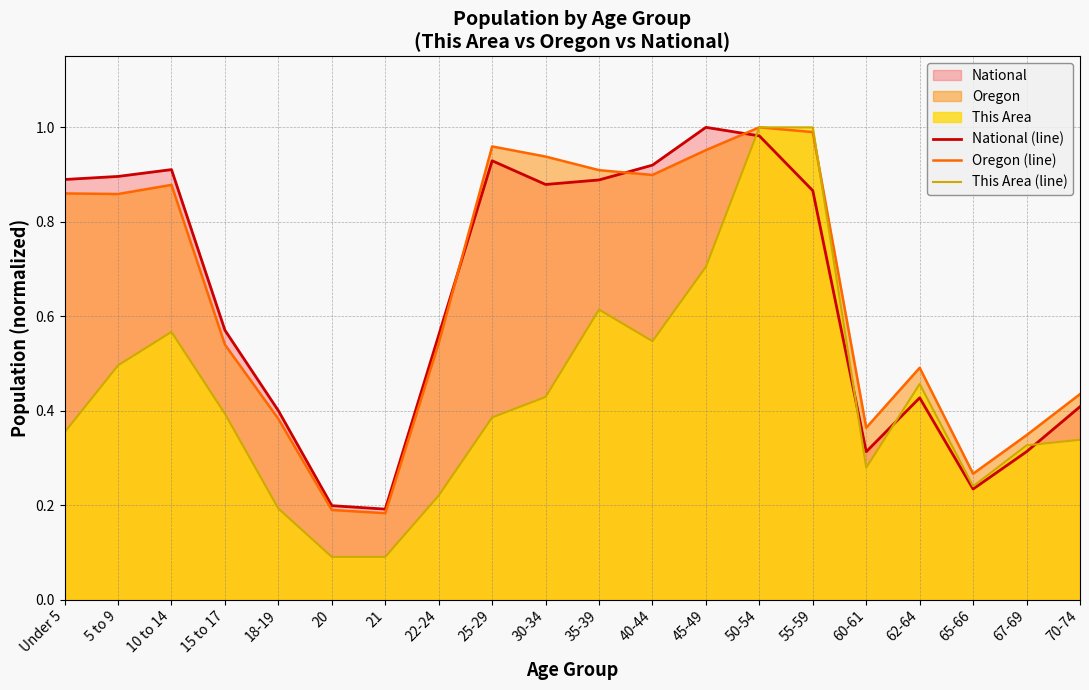

At which category does National (line) reach its first local peak?

10 to 14